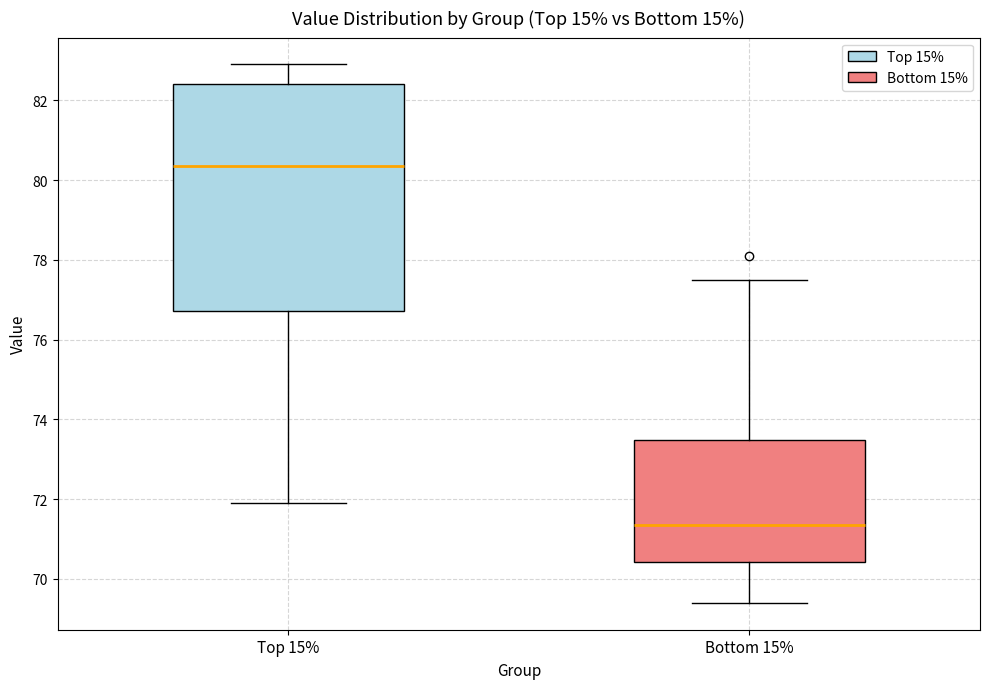

Which box is the tallest, from its lower edge to its upper edge?

Top 15%